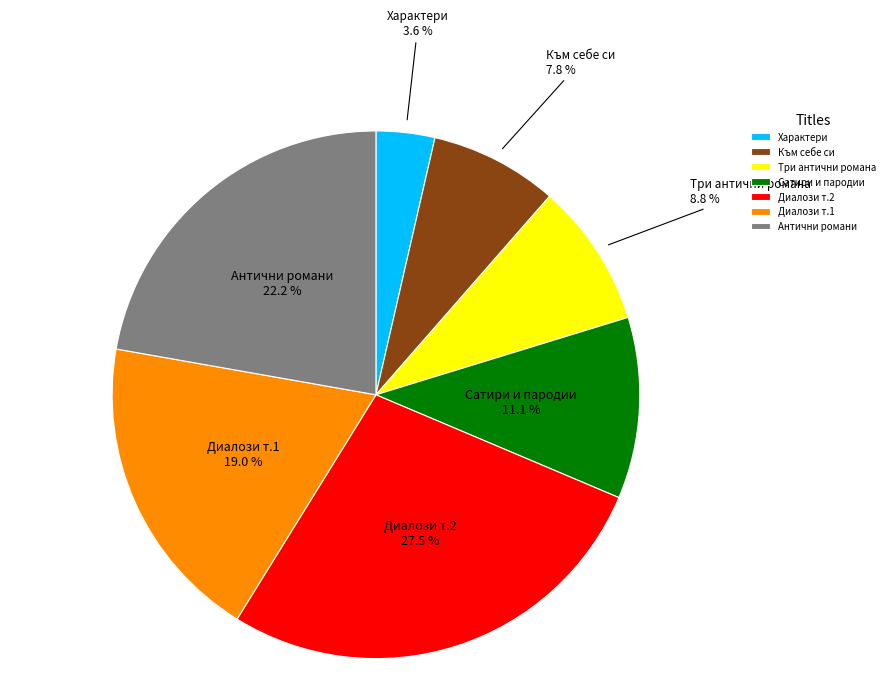

Which category has the smallest portion of the pie?

Характери